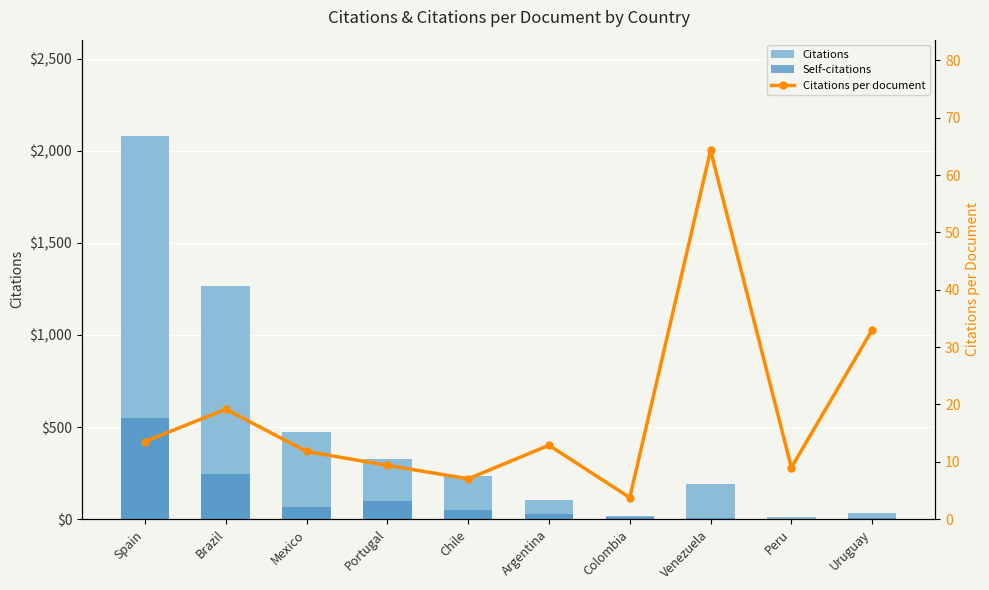

How many values in the Citations per document series exceed 12?

5